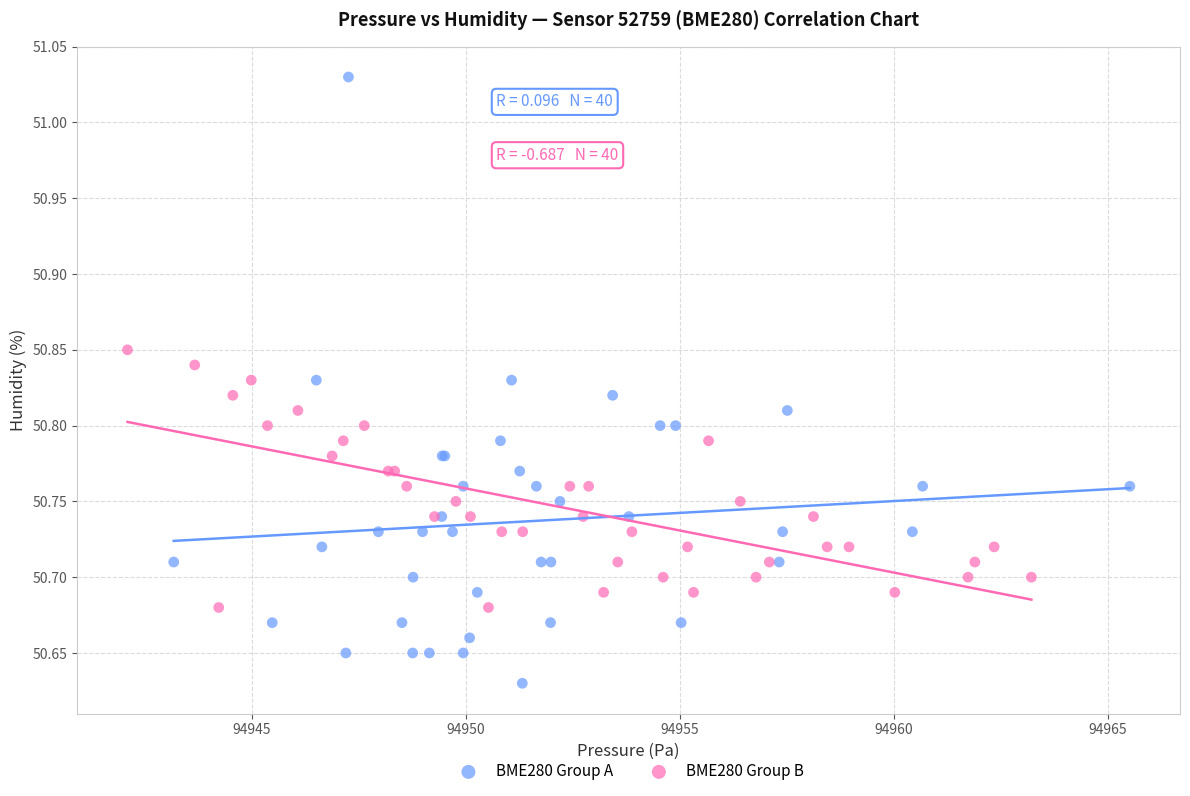

Which series has the largest Y range (max minus min)?

BME280 Group A